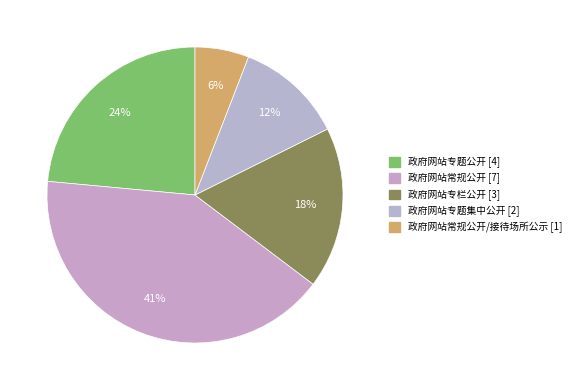

Is there a majority slice in this chart?

No